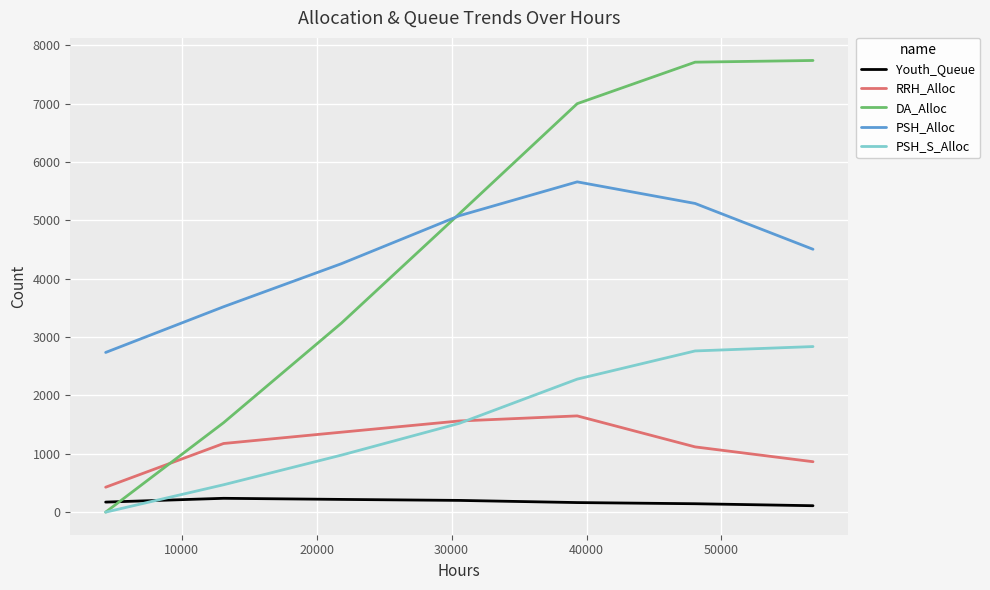

Rank the series by their maximum value, from highest to lowest.

DA_Alloc, PSH_Alloc, PSH_S_Alloc, RRH_Alloc, Youth_Queue